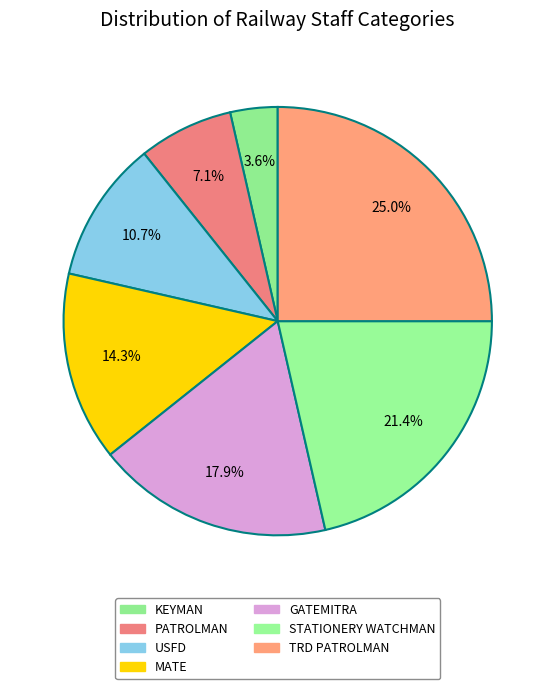

Which category has the biggest portion of the pie?

TRD PATROLMAN